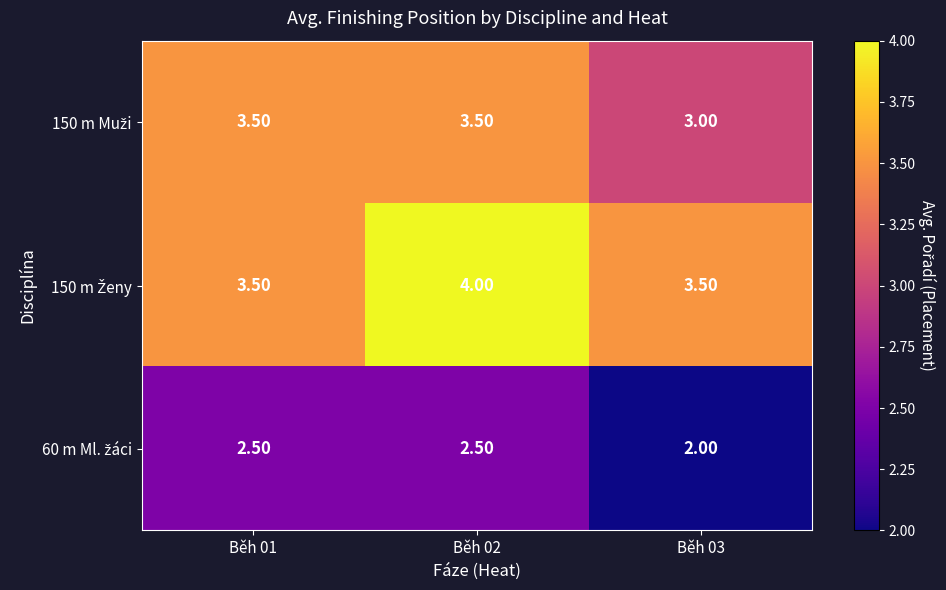

What is the spread (max minus min) of values at Běh 02?

1.5